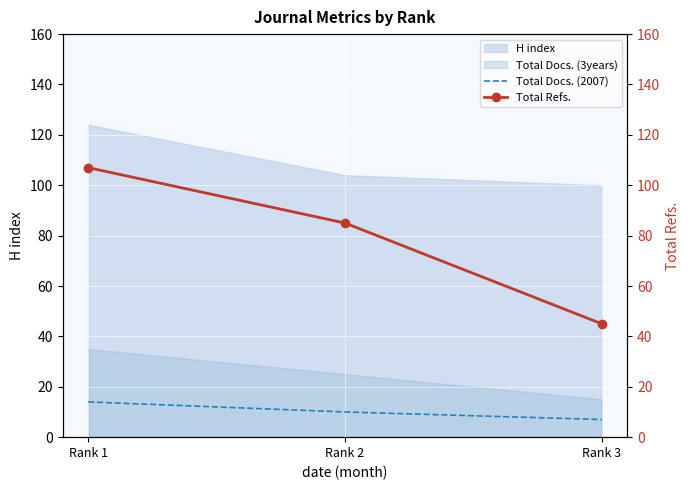

Is it true that Total Refs. equals 74 at Rank 1?

False